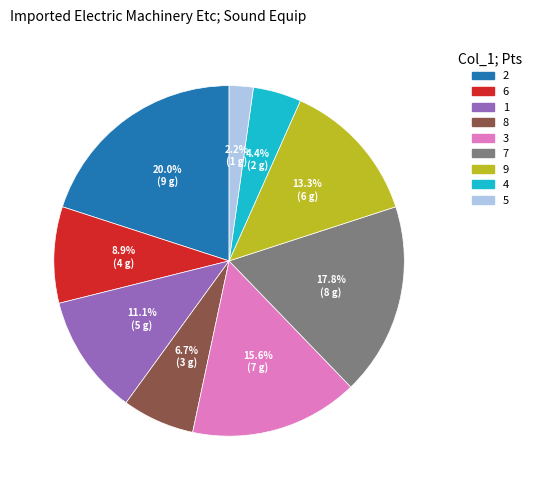

Combined, what portion of the pie is 3 and 9?

28.9%